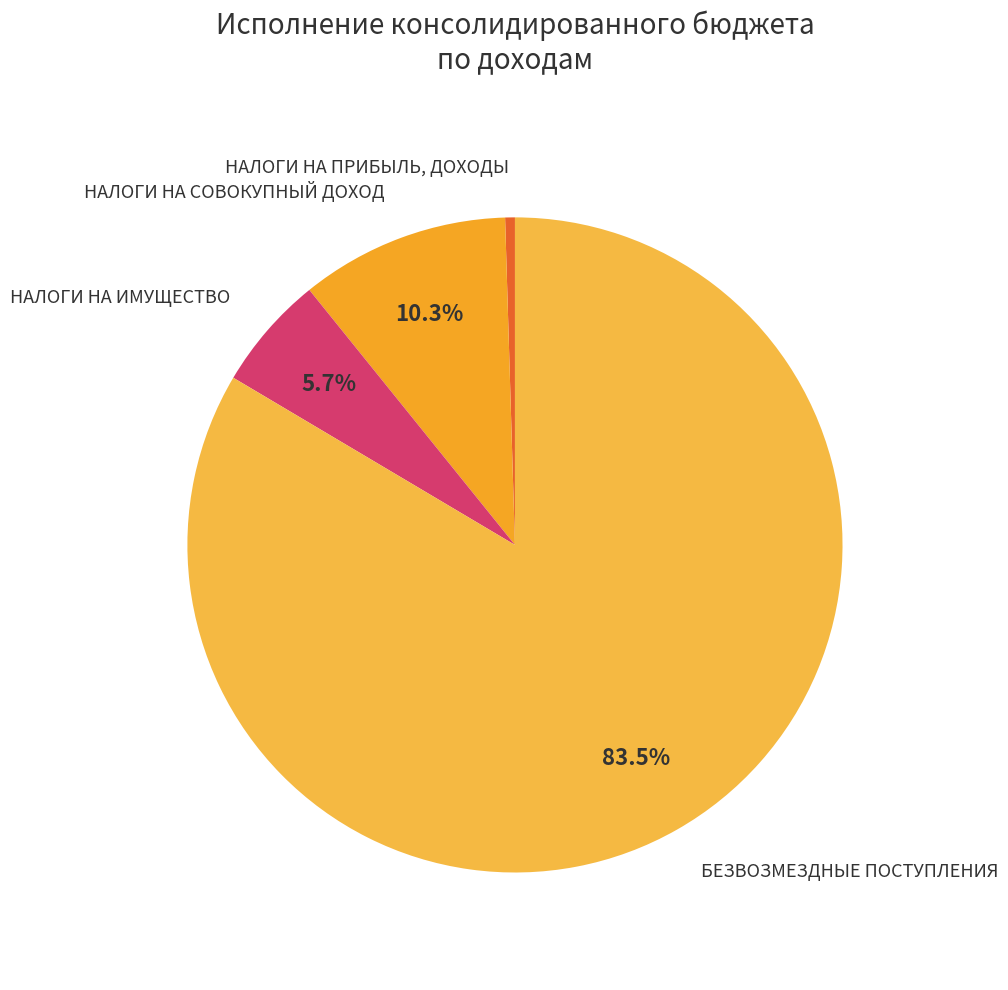

How many segments does this pie chart have?

4